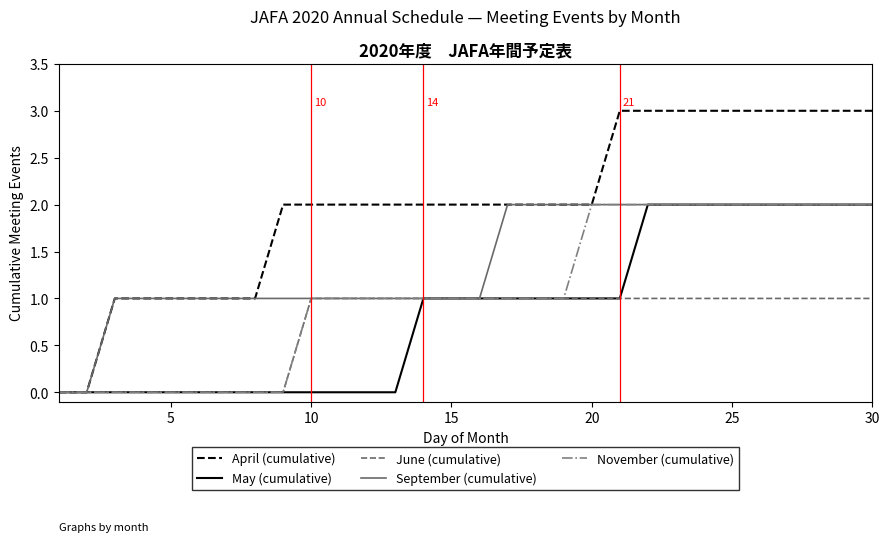

What is the greatest value displayed?

3